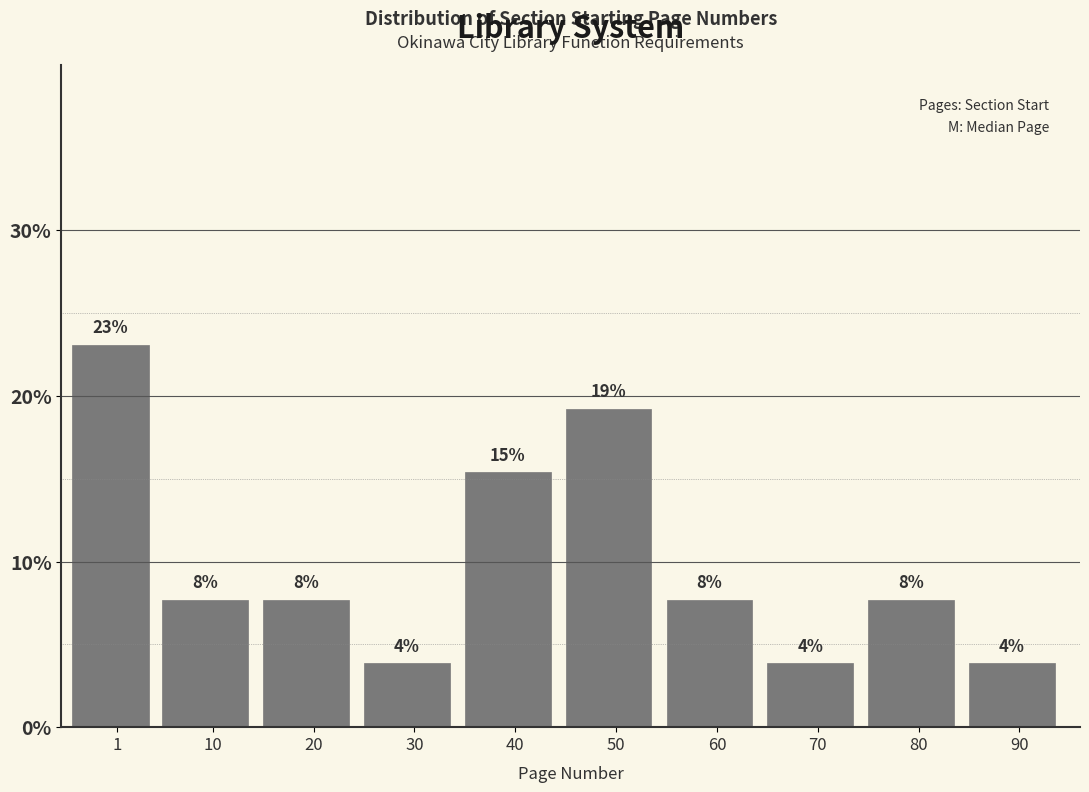

Are the bars horizontal?

No